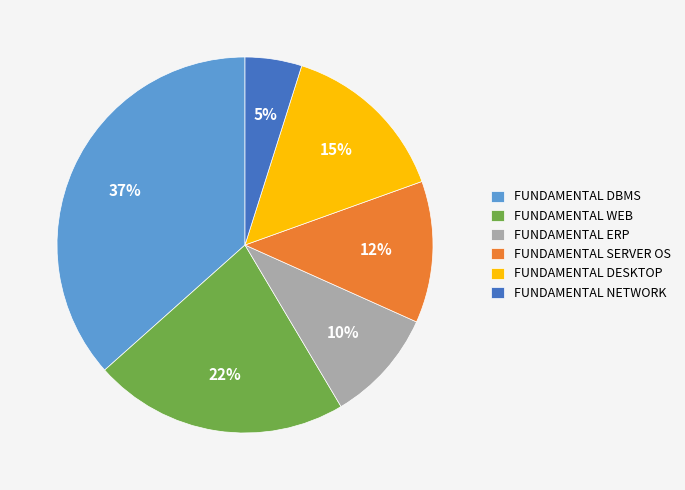

Does any single category account for the majority?

No